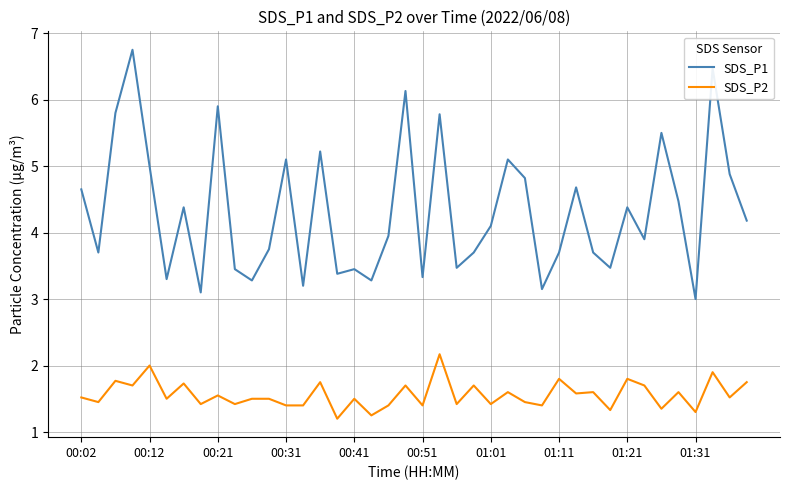

Which series has the widest spread of values?

SDS_P1